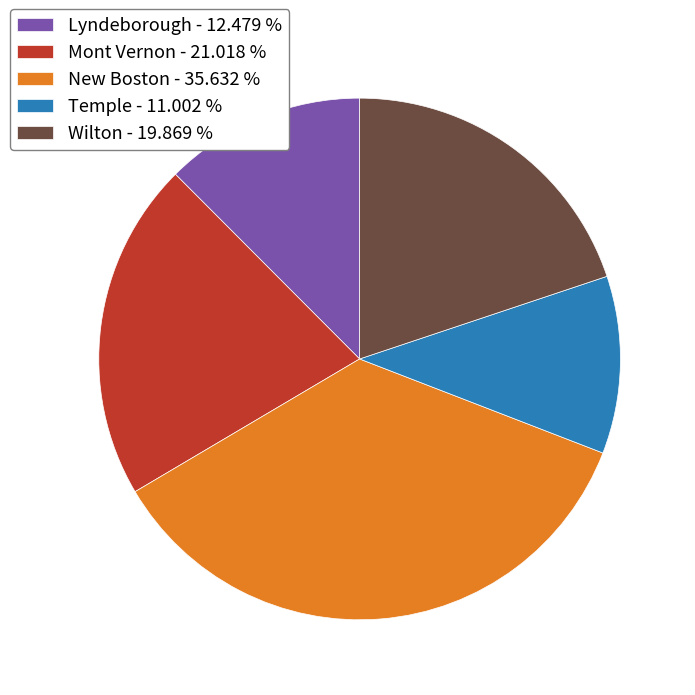

The Lyndeborough slice represents 6% of the pie. True or false?

False